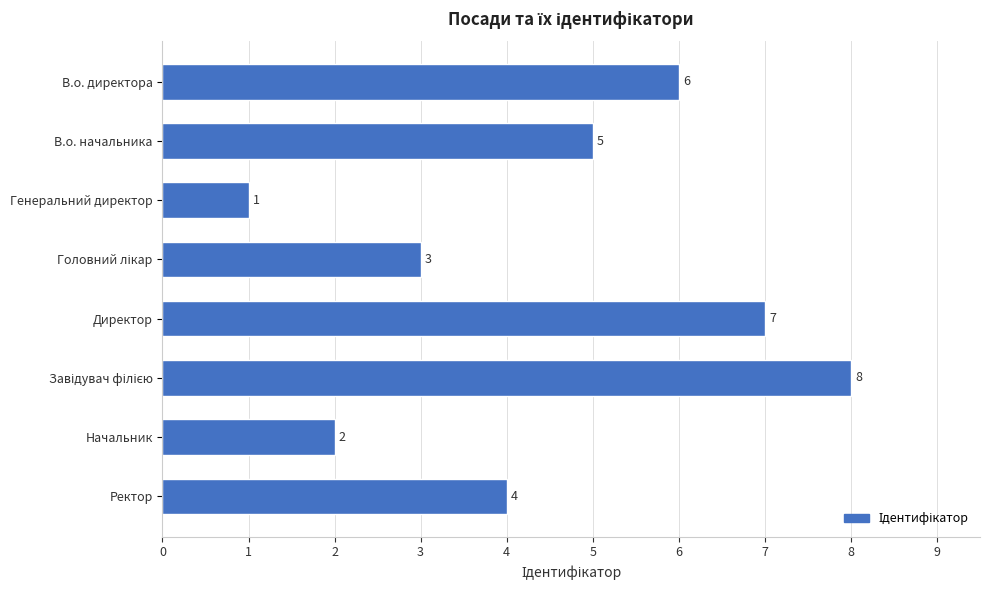

Are the bars grouped side by side (vs. stacked)?

No